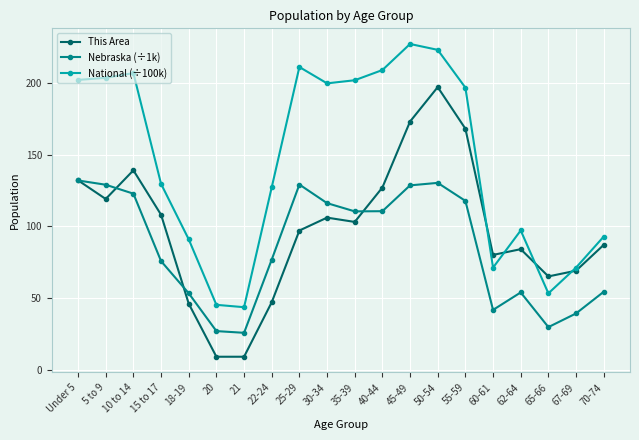

What is the label of the 10th point from the left?

30-34